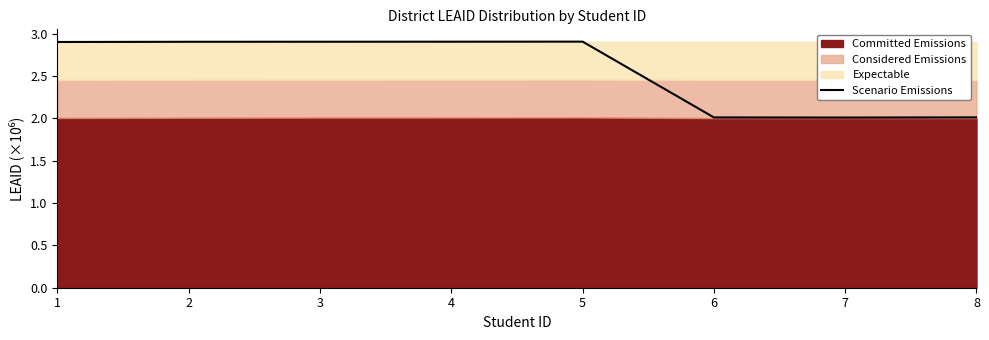

What is the maximum value for Scenario Emissions?

2.9